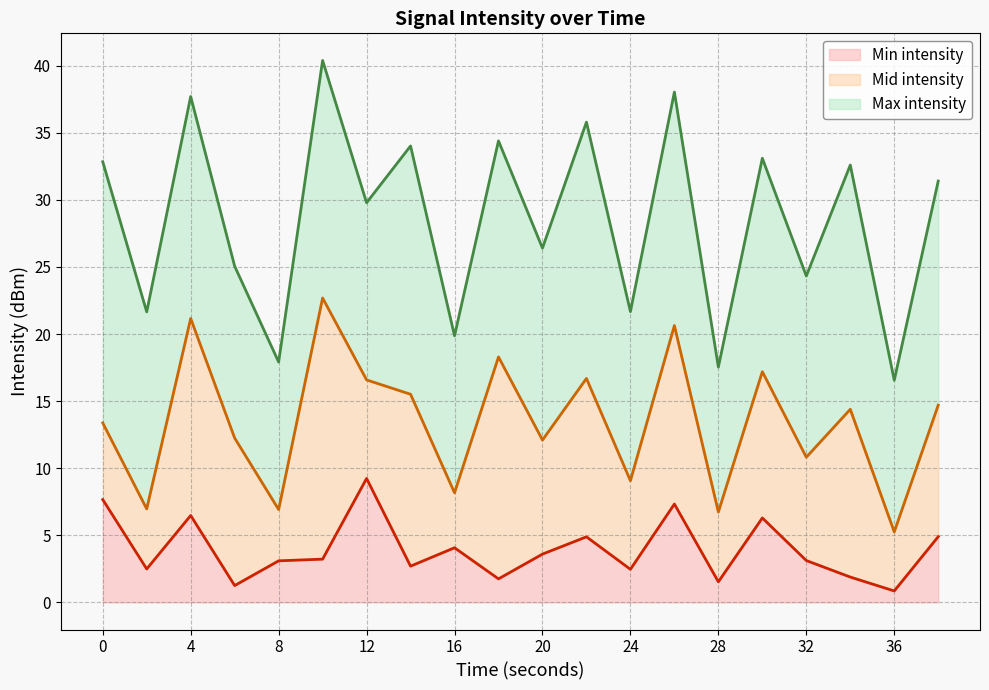

In Mid intensity line, how many points are higher than both neighbors (excluding endpoints)?

7